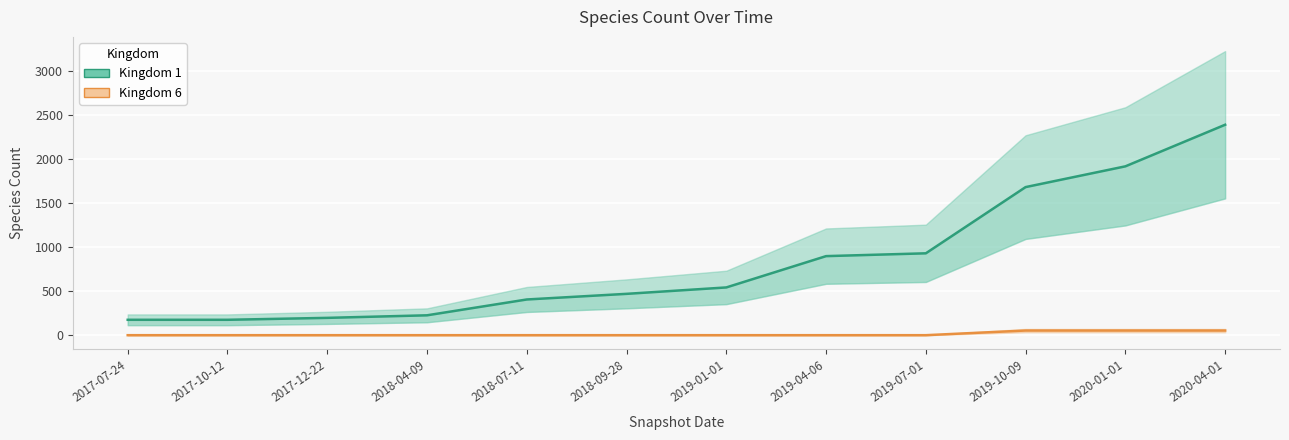

At which category is the sum across all series the highest?

2020-04-01